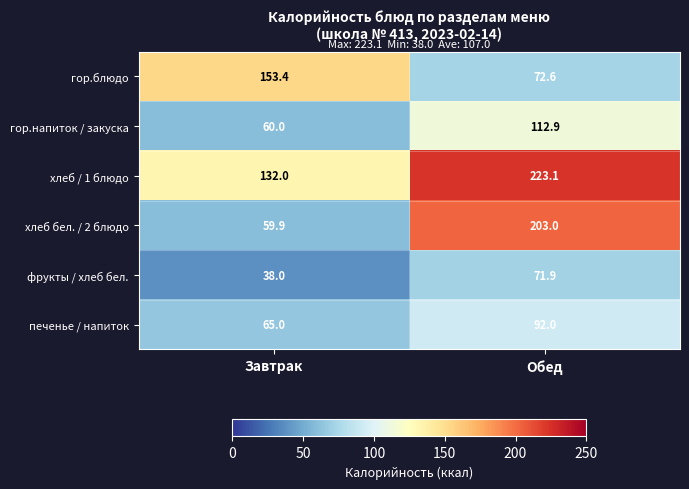

Between Завтрак and Обед, which series saw the biggest shift?

хлеб бел. / 2 блюдо